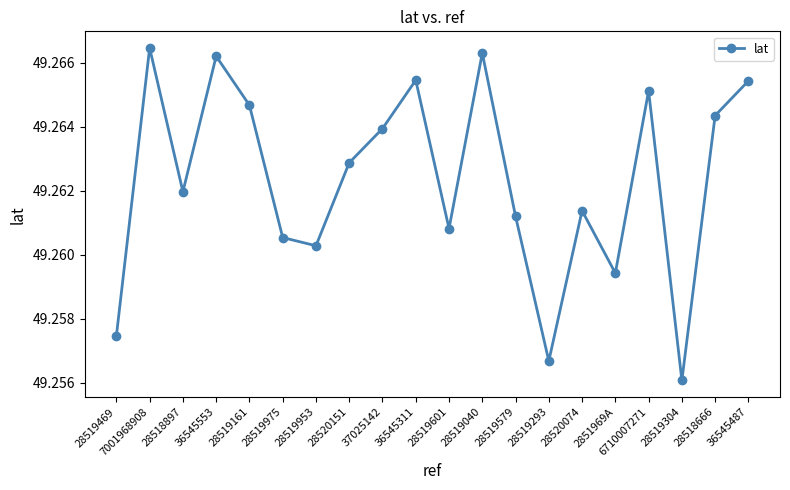

What is the label of the 4th point from the right?

6710007271